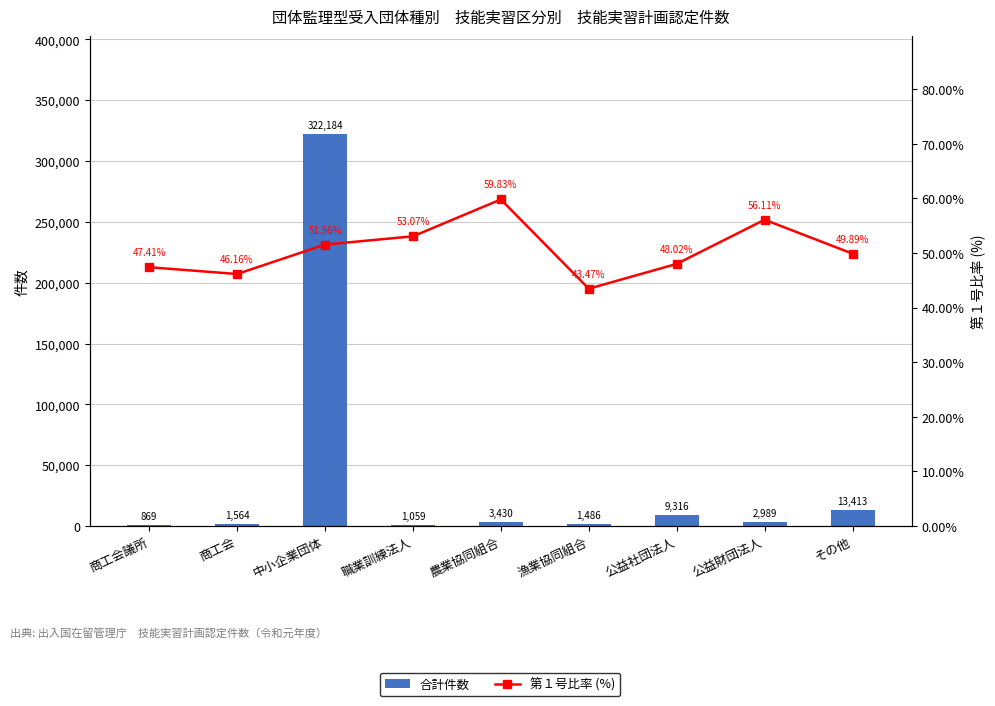

What is the label of the 8th bar from the left?

公益財団法人